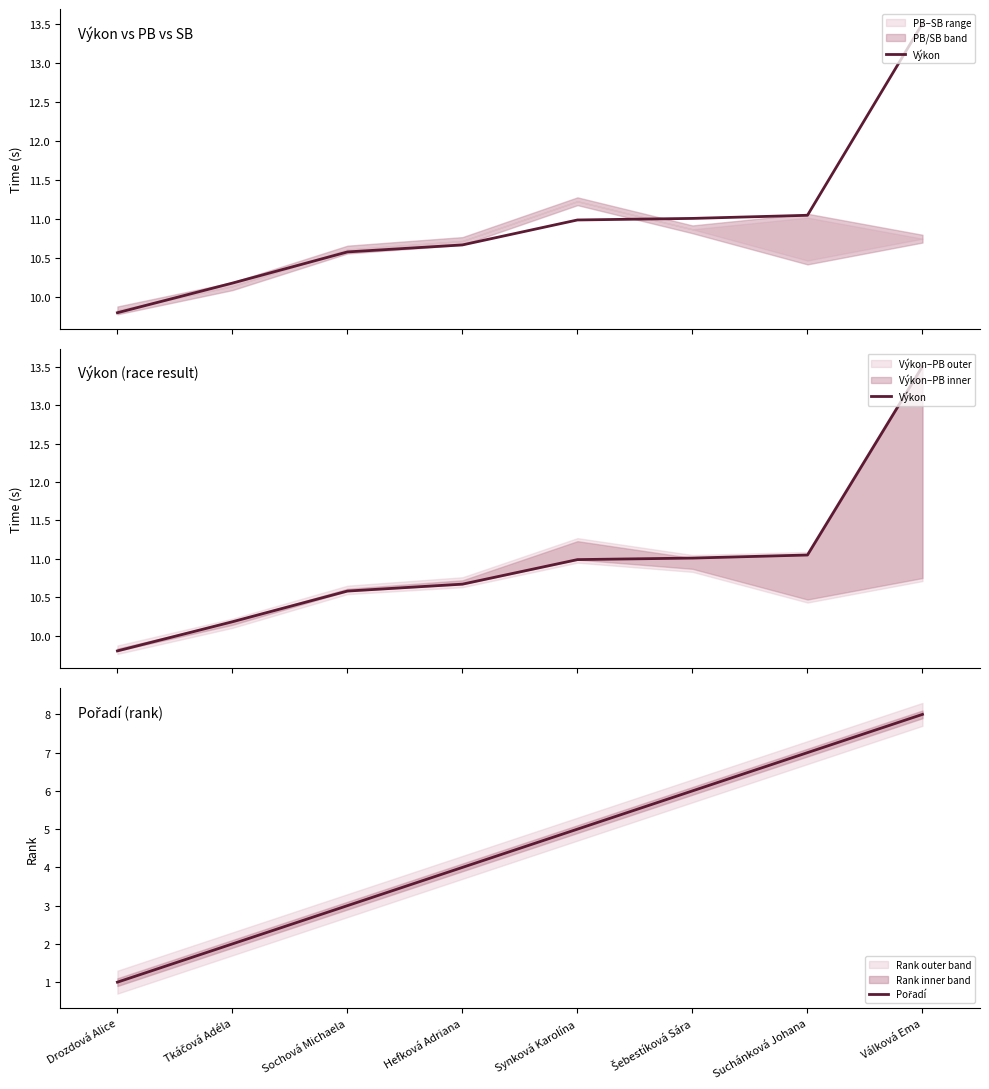

What value does the Pořadí series have at Hefková Adriana?

4.0